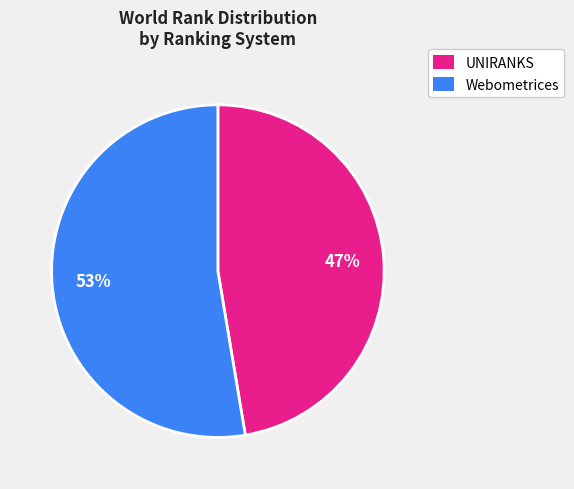

Is there a majority slice in this chart?

Yes